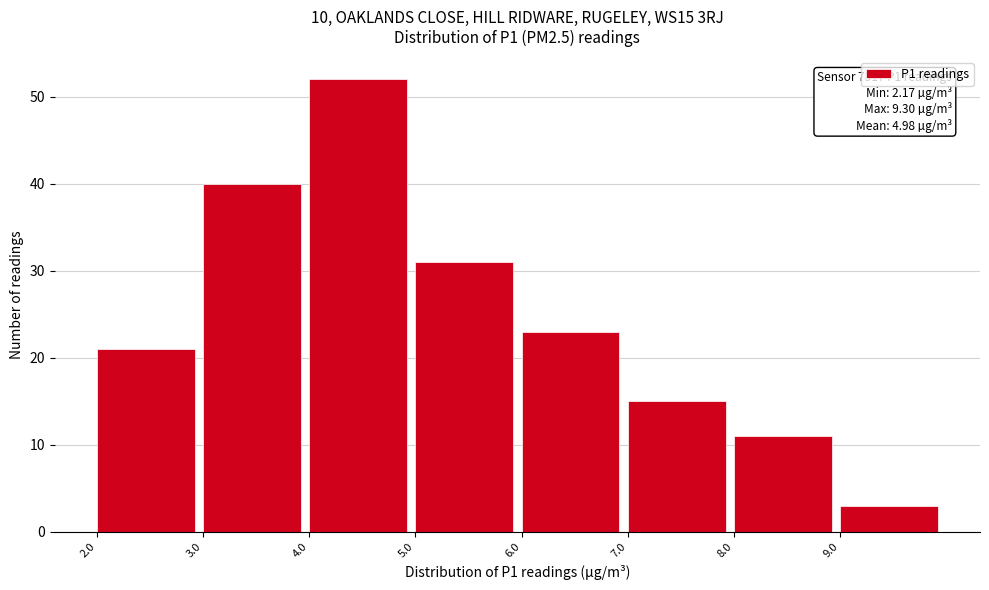

Over which range of the x-axis is the bar tallest?

4 to 5